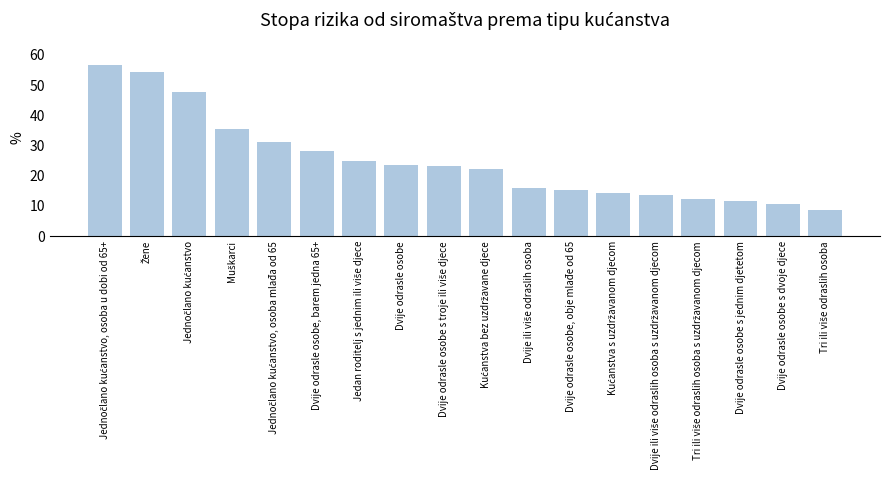

What is the average value?

25.0